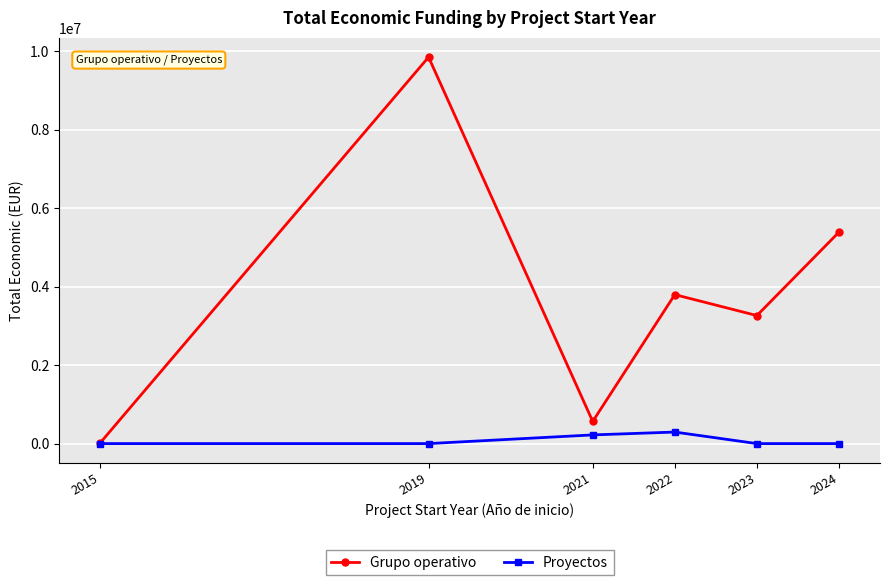

Reading right to left, list all the values displayed in this chart.

Grupo operativo: 2024=5387551	2023=3262553	2022=3796124	2021=564758	2019=9847932	2015=19999
Proyectos: 2024=0	2023=0	2022=293866	2021=221090	2019=0	2015=0